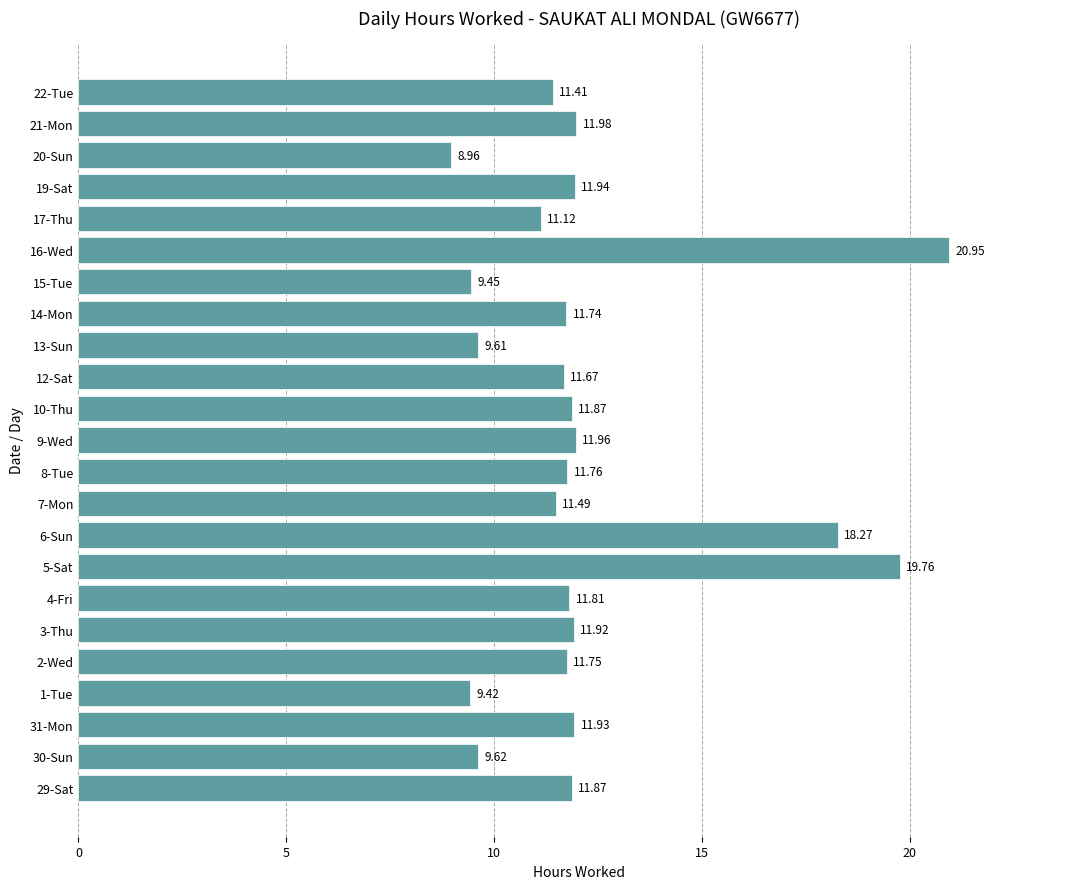

What is the minimum value shown in the chart?

9.0